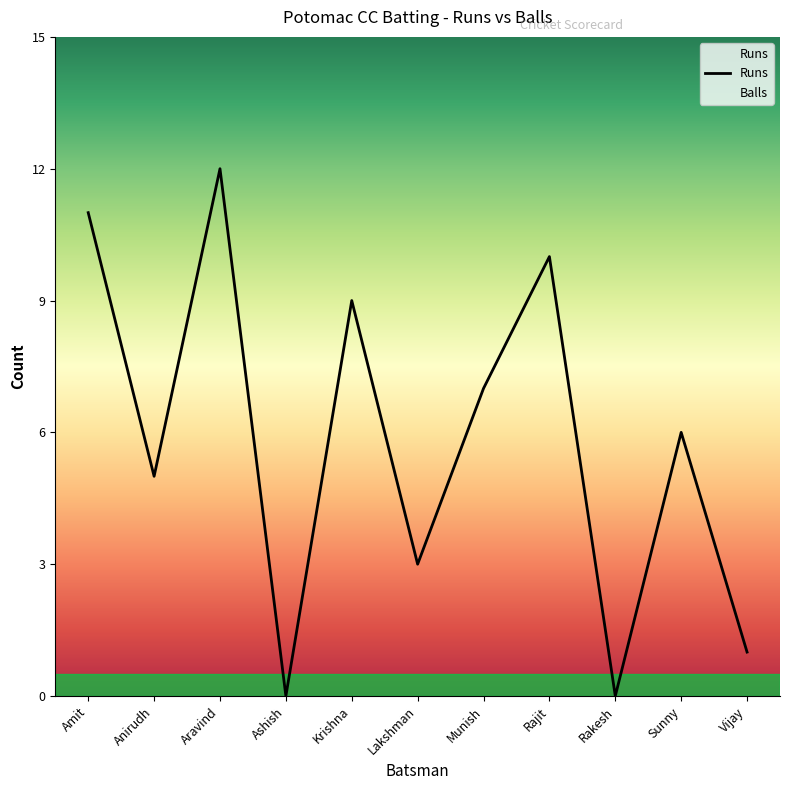

True or false: the data shows 1 at Vijay.

True